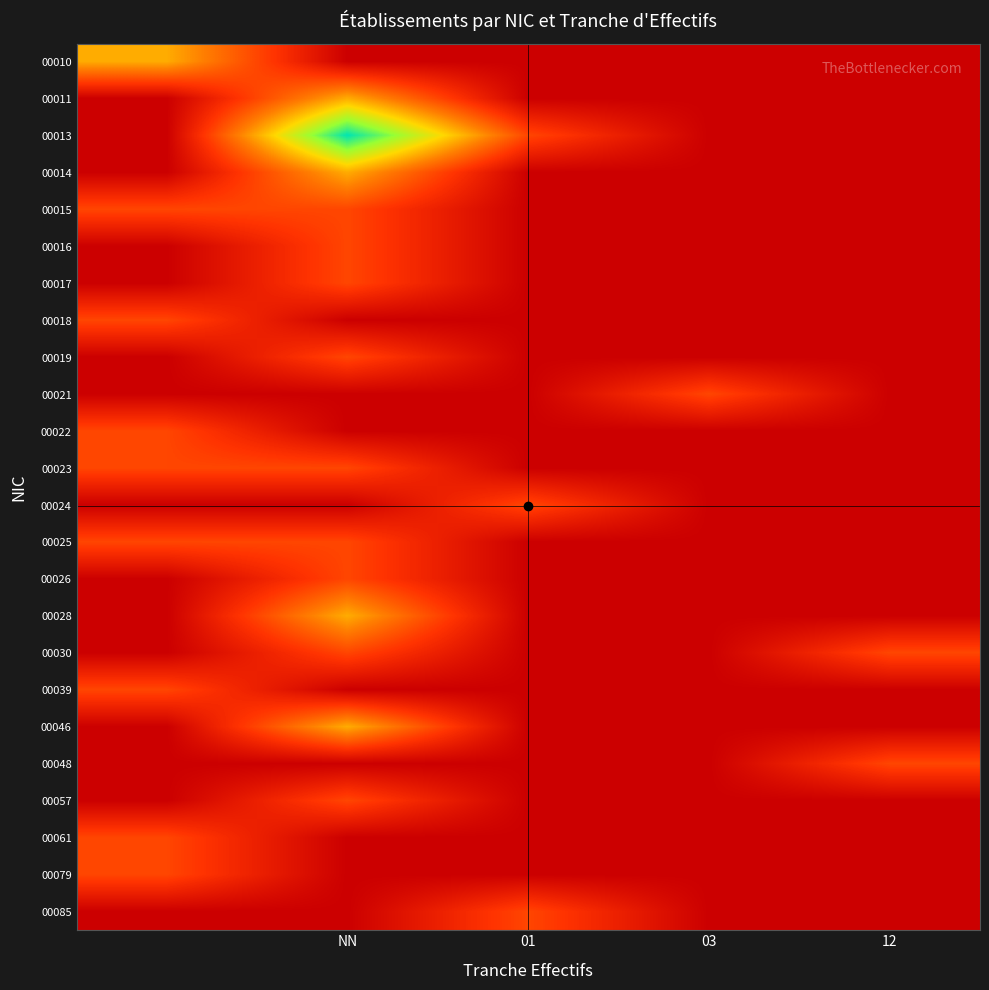

Count the number of data series in this chart.

24